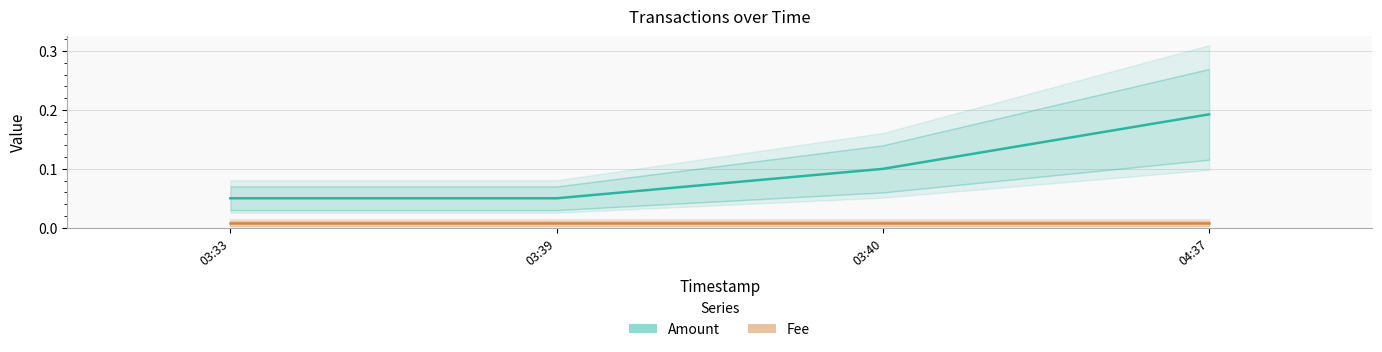

True or false: Fee and Amount cross at least once.

False